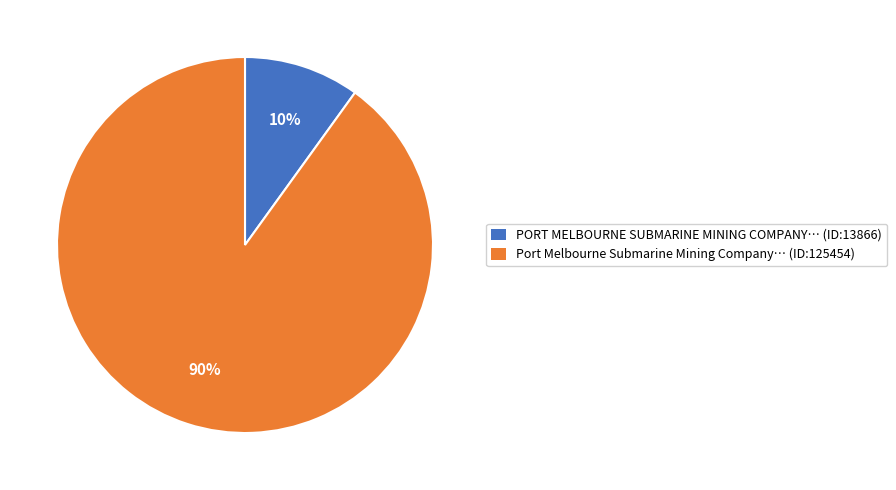

Approximately how many times larger is the value at Port Melbourne Submarine Mining Company… (ID:125454) compared to PORT MELBOURNE SUBMARINE MINING COMPANY… (ID:13866)?

9.0